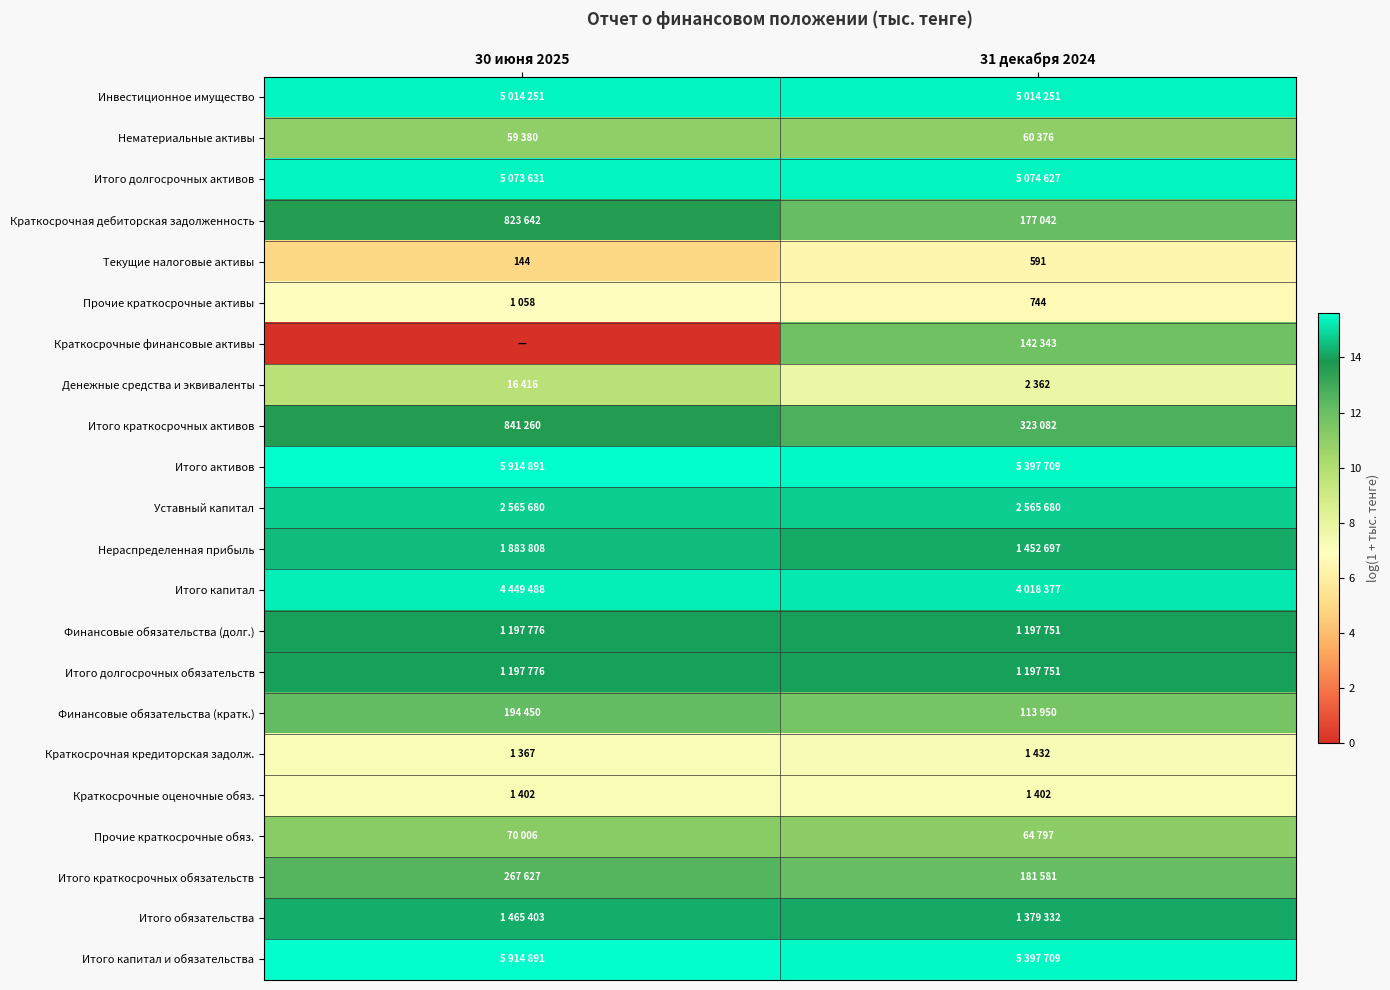

Which label corresponds to the largest value in the chart?

30 июня 2025